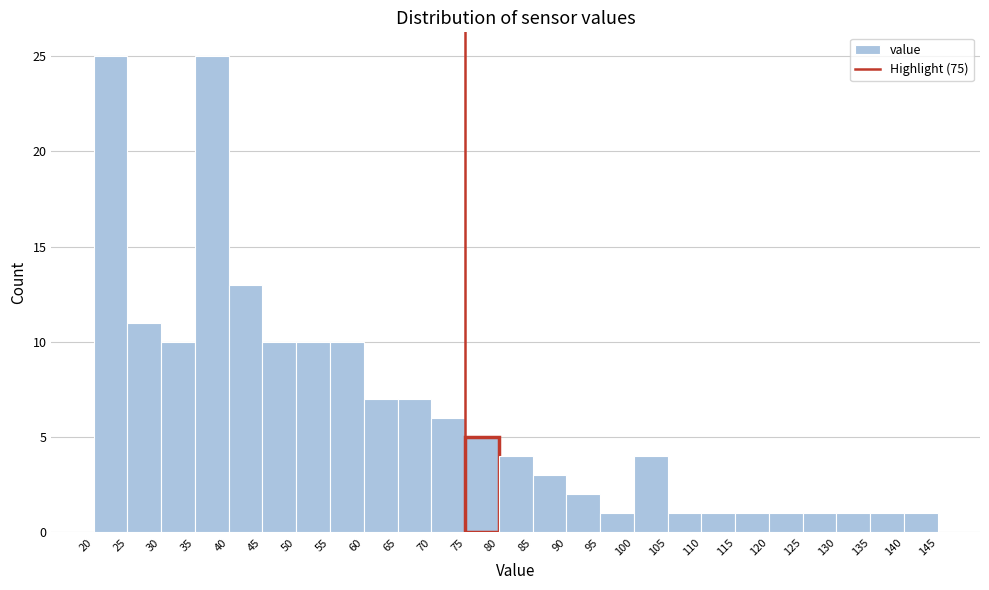

What is the height of the bar covering 95 to 100 on the x-axis? The values are not printed on the chart, so give them approximately, as read against the axis.

1